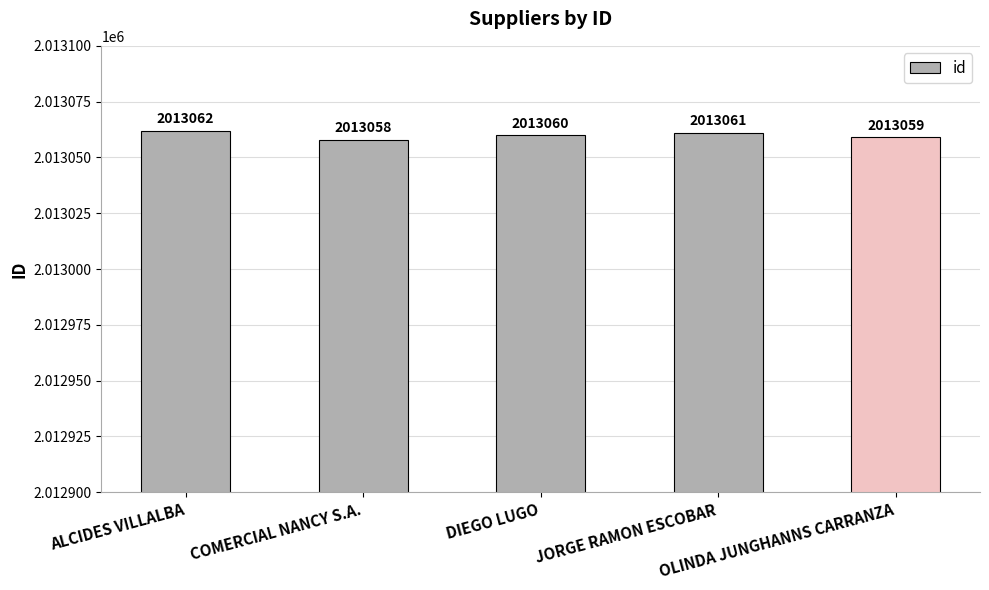

What is the greatest value displayed?

2013062